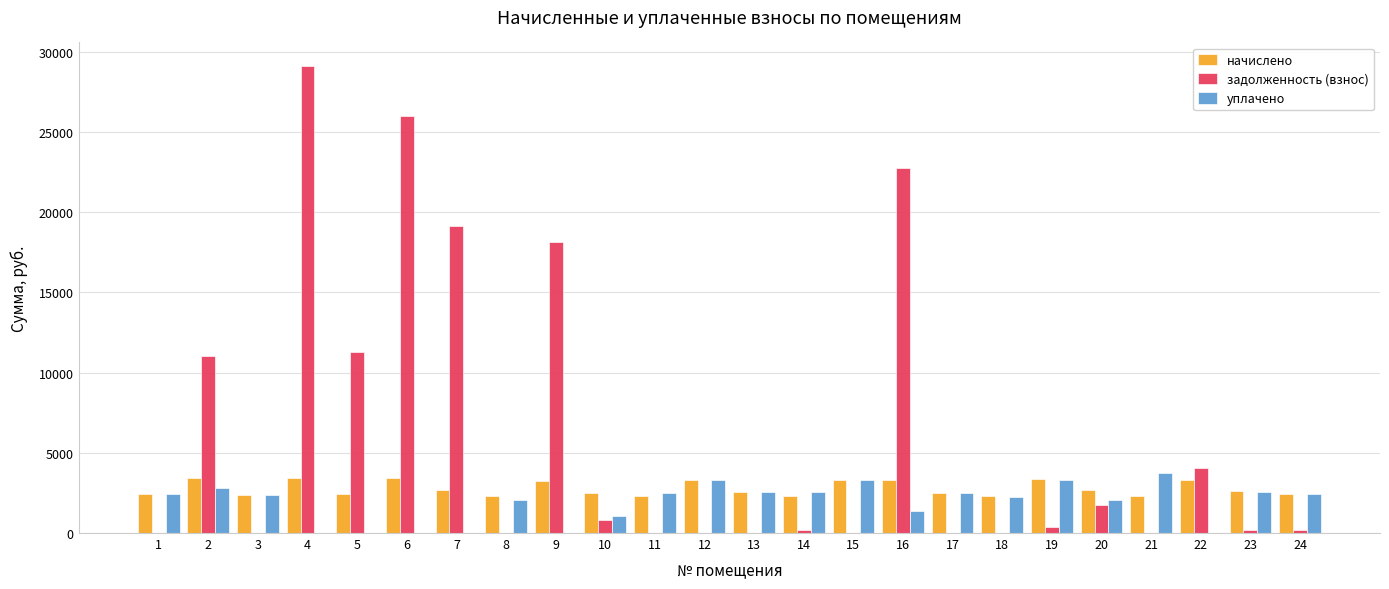

Which series has the largest total across all categories?

задолженность (взнос)